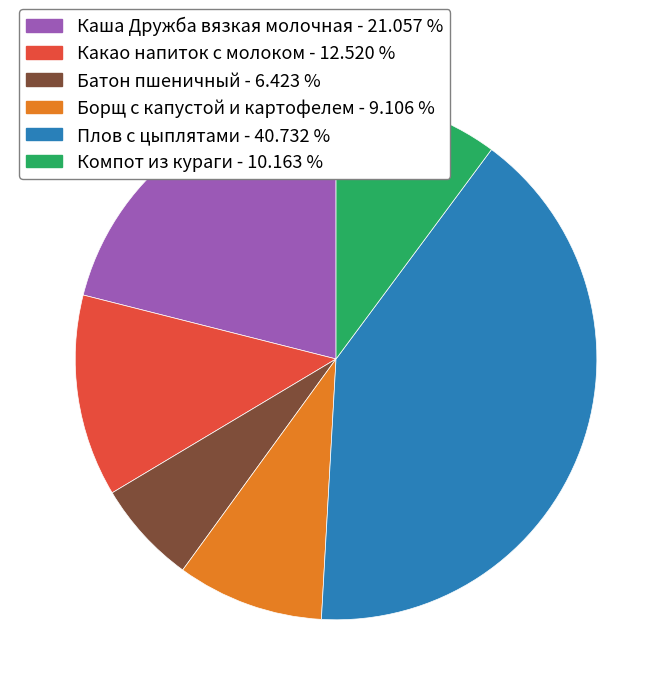

Is it true that Каша Дружба вязкая молочная is 21% of the pie?

True